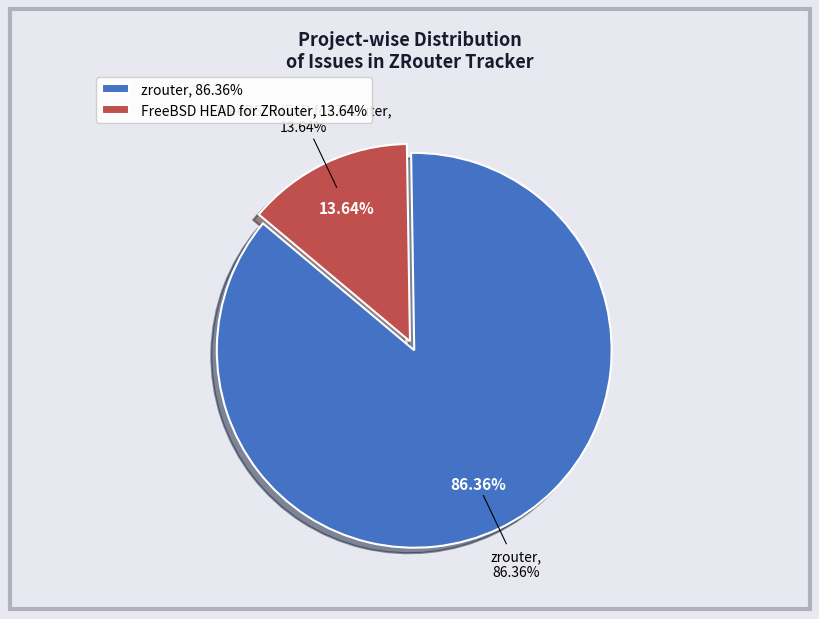

To the nearest percent, what percentage of the pie is FreeBSD HEAD for ZRouter?

14%